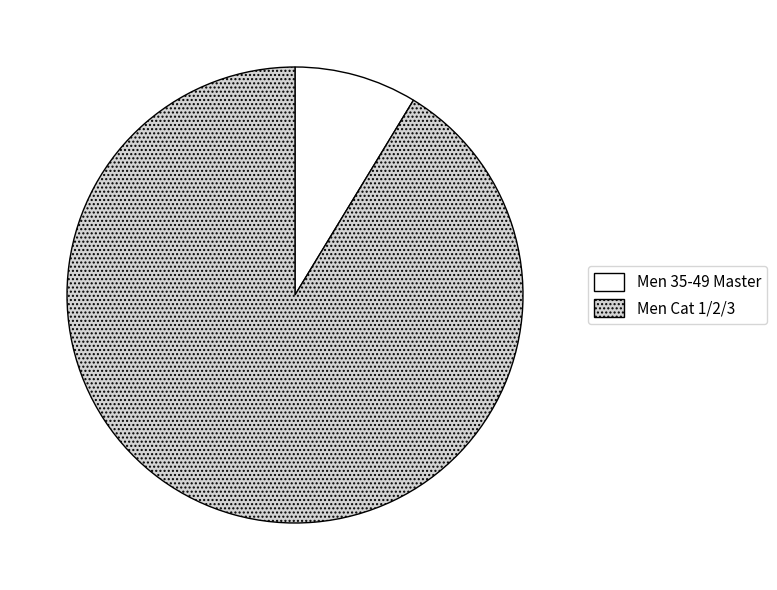

Between Men 35-49 Master and Men Cat 1/2/3, which is larger?

Men Cat 1/2/3